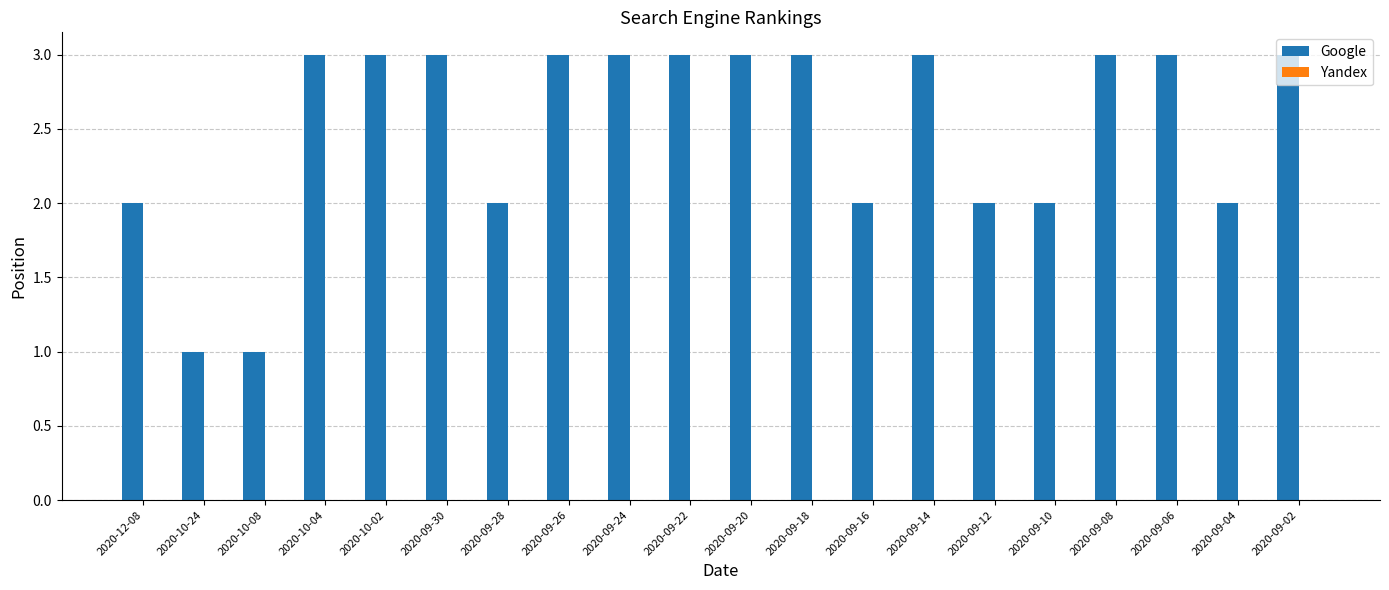

What position from the left is 2020-09-18?

12